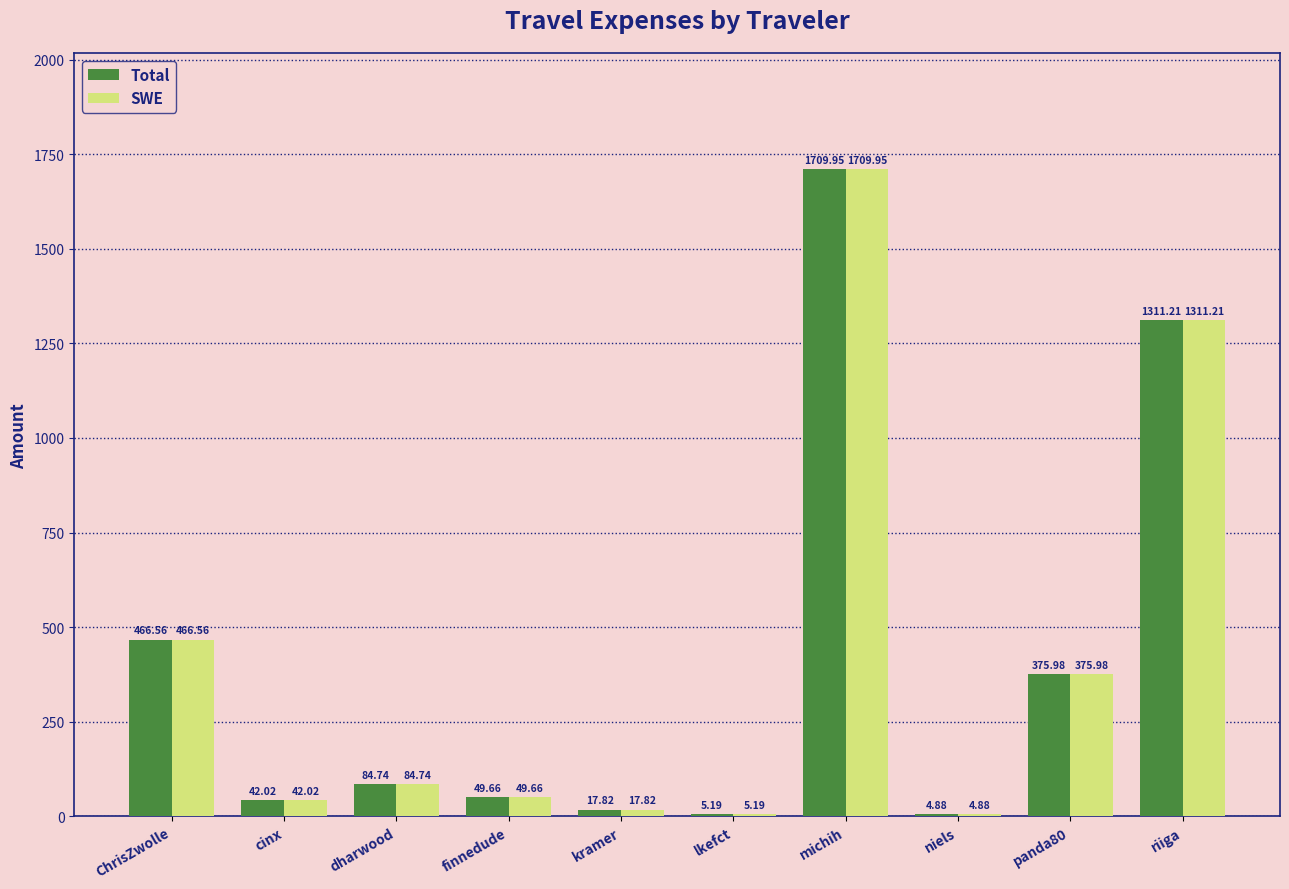

What are all the series names shown in the legend?

Total, SWE